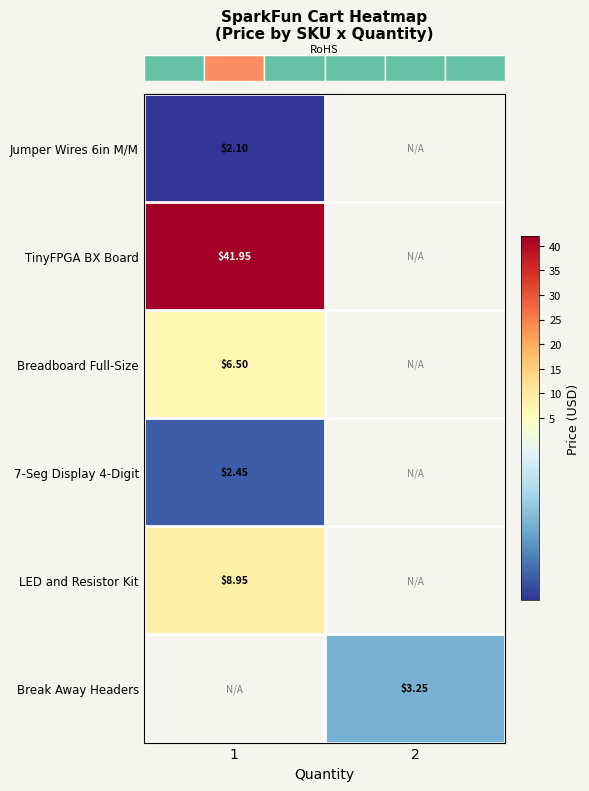

Count the number of data series in this chart.

6